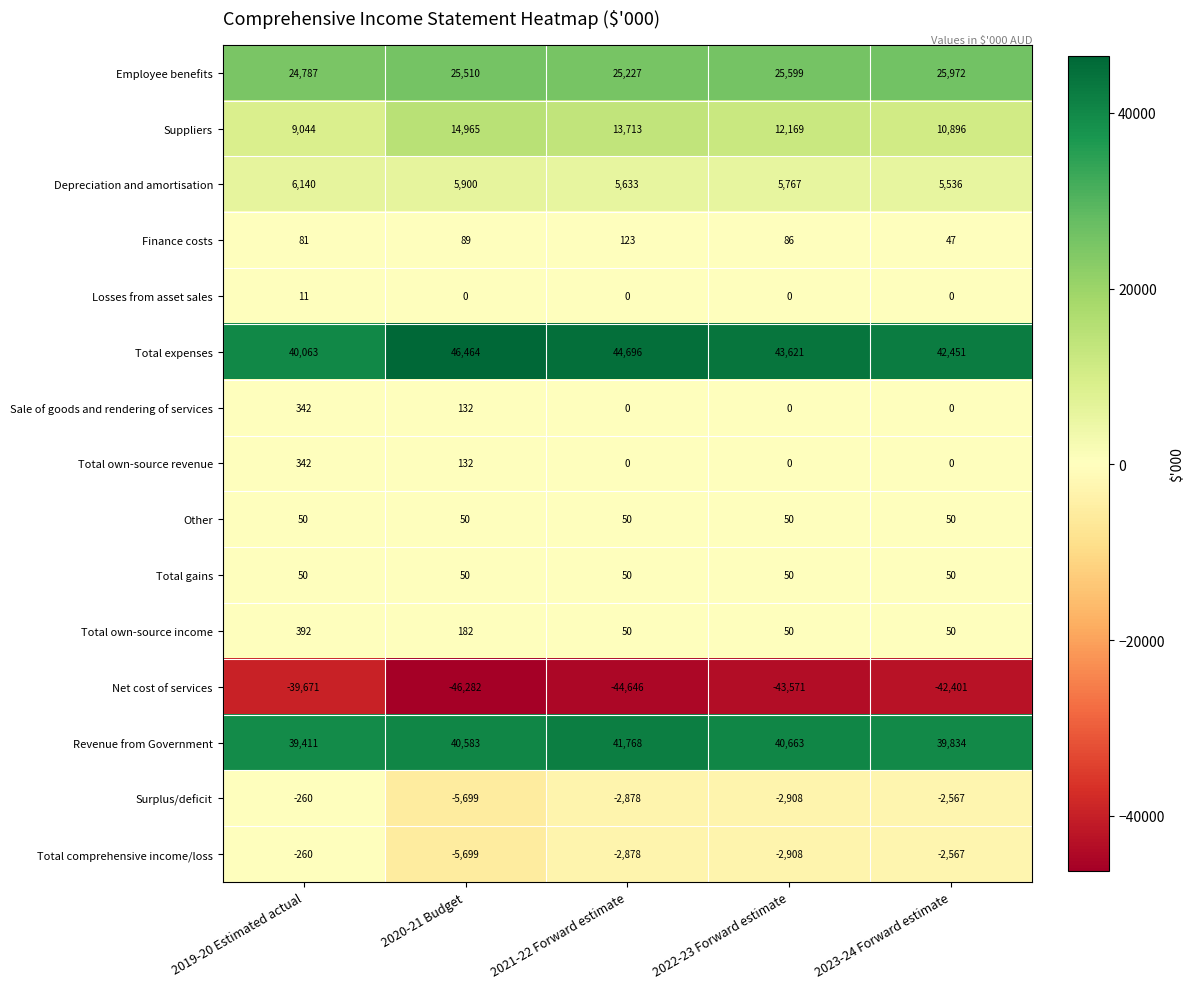

At which category is the sum across all series the highest?

2021-22 Forward estimate